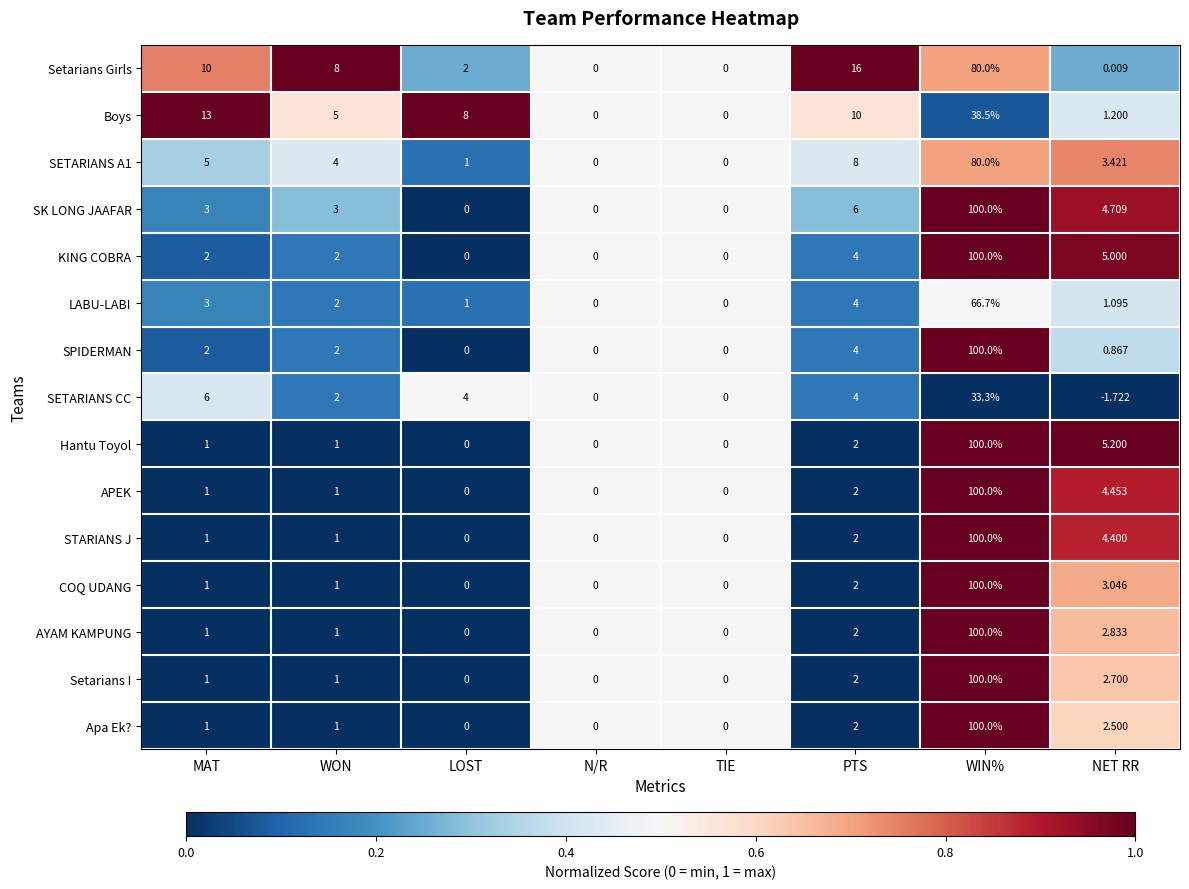

At which label is Boys closest to 19?

MAT